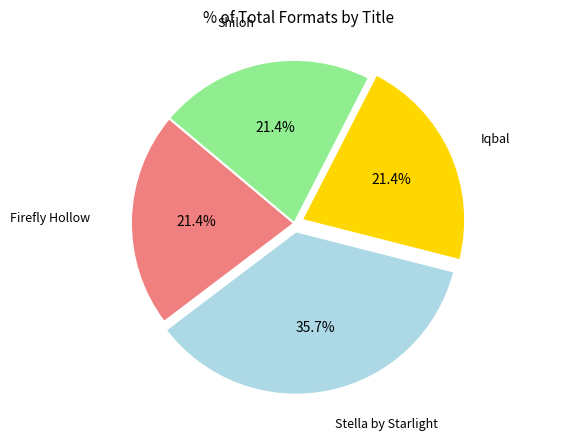

Does any single category account for the majority?

No